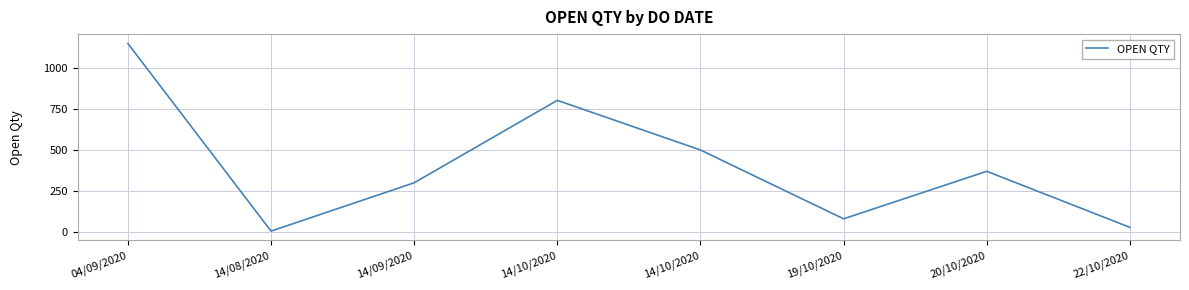

What is the value of the 8th point from the left?

28